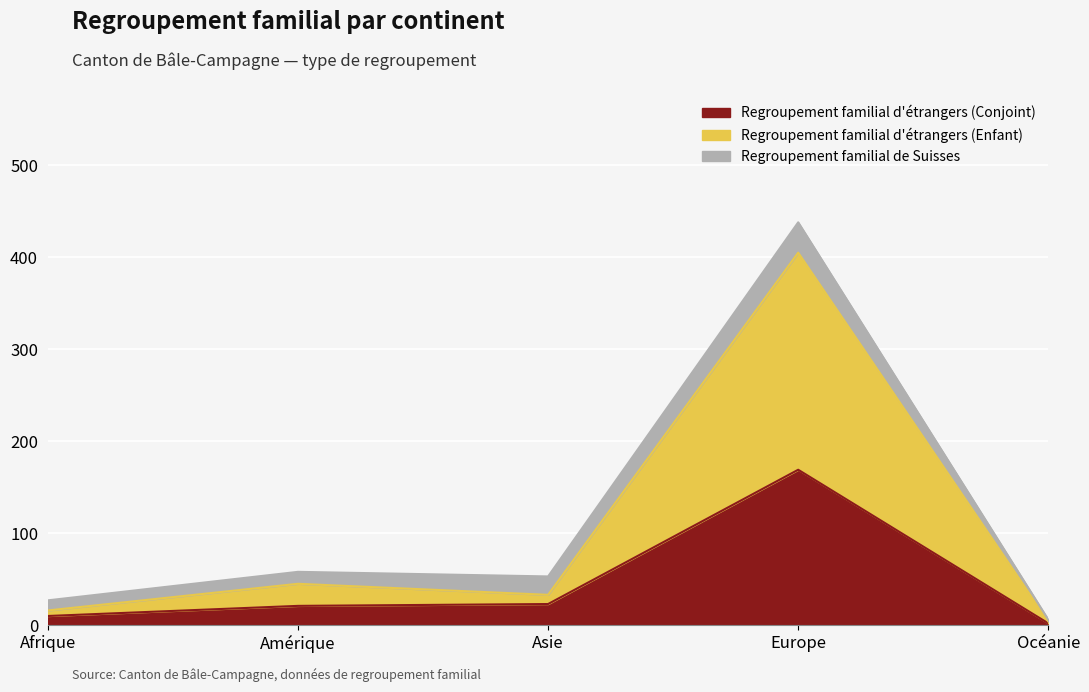

What value does the Regroupement familial d'étrangers (Conjoint) series have at Océanie?

2